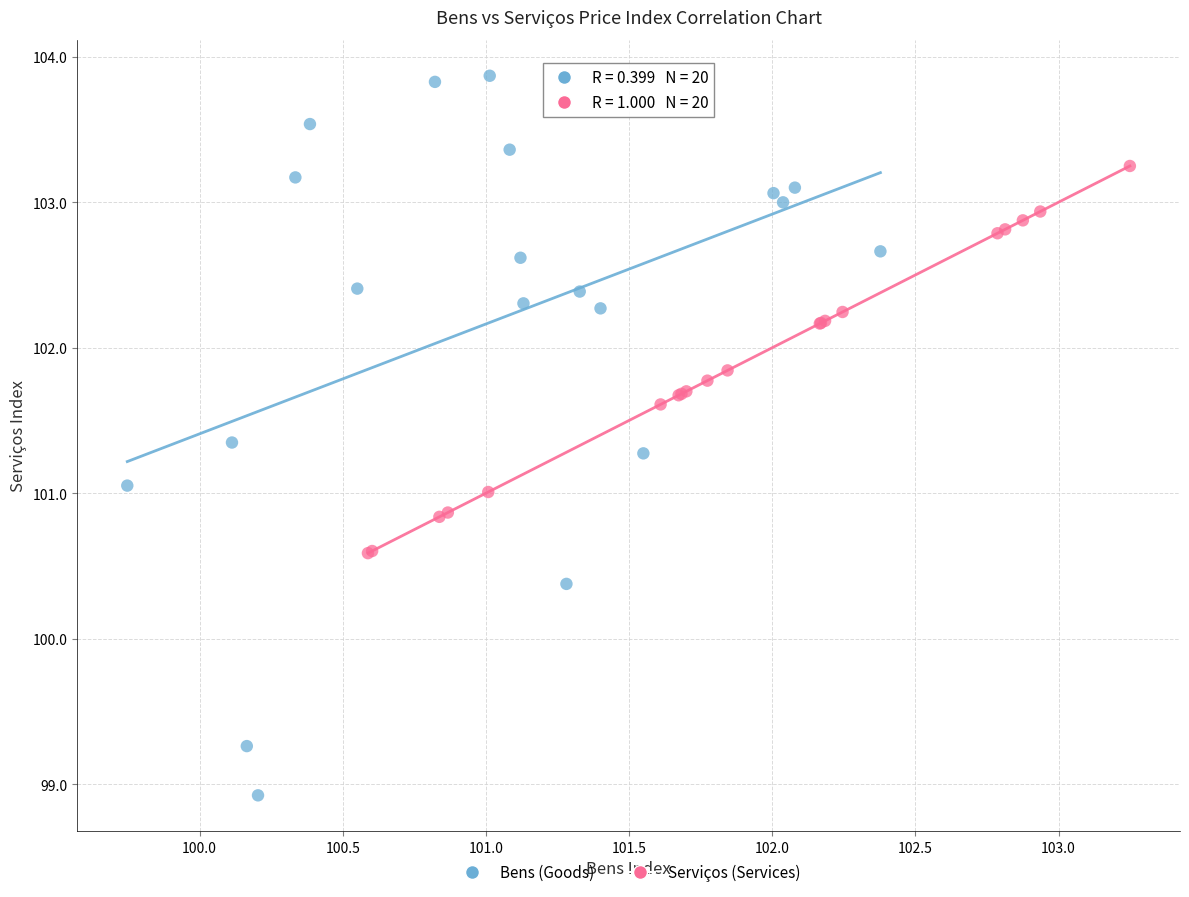

What are all the series names shown in the legend?

Bens (Goods), Serviços (Services)